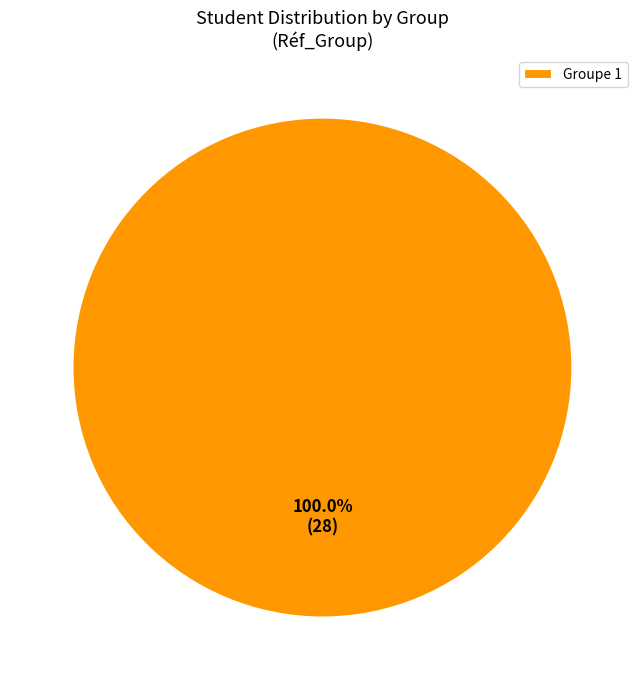

Rank the categories by value from lowest to highest.

Groupe 1